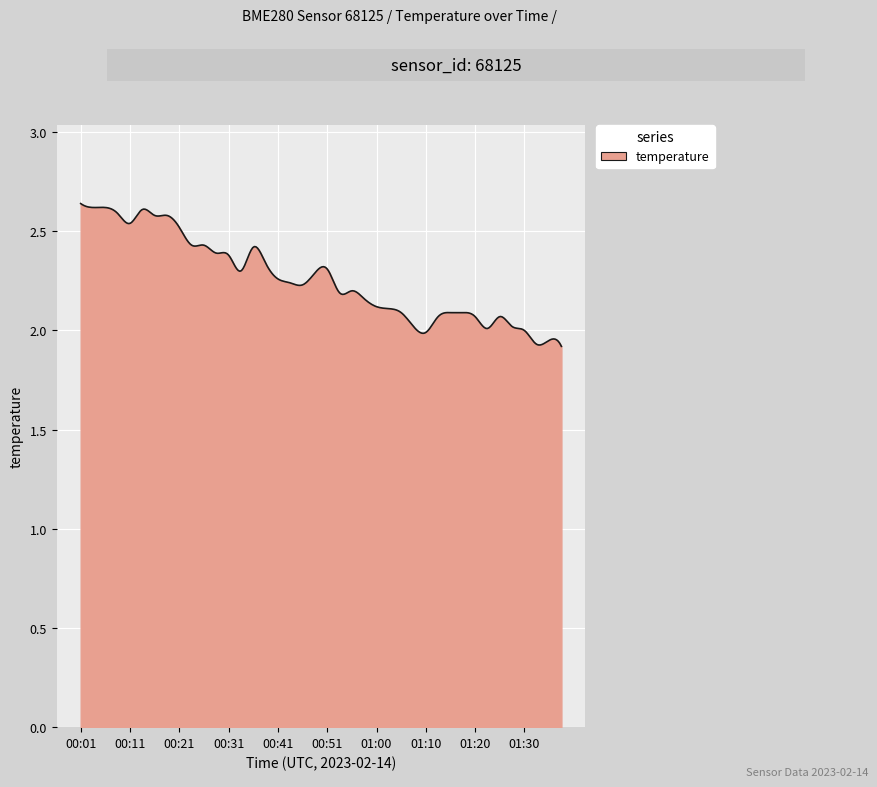

What is the difference between the maximum and minimum values?

0.7